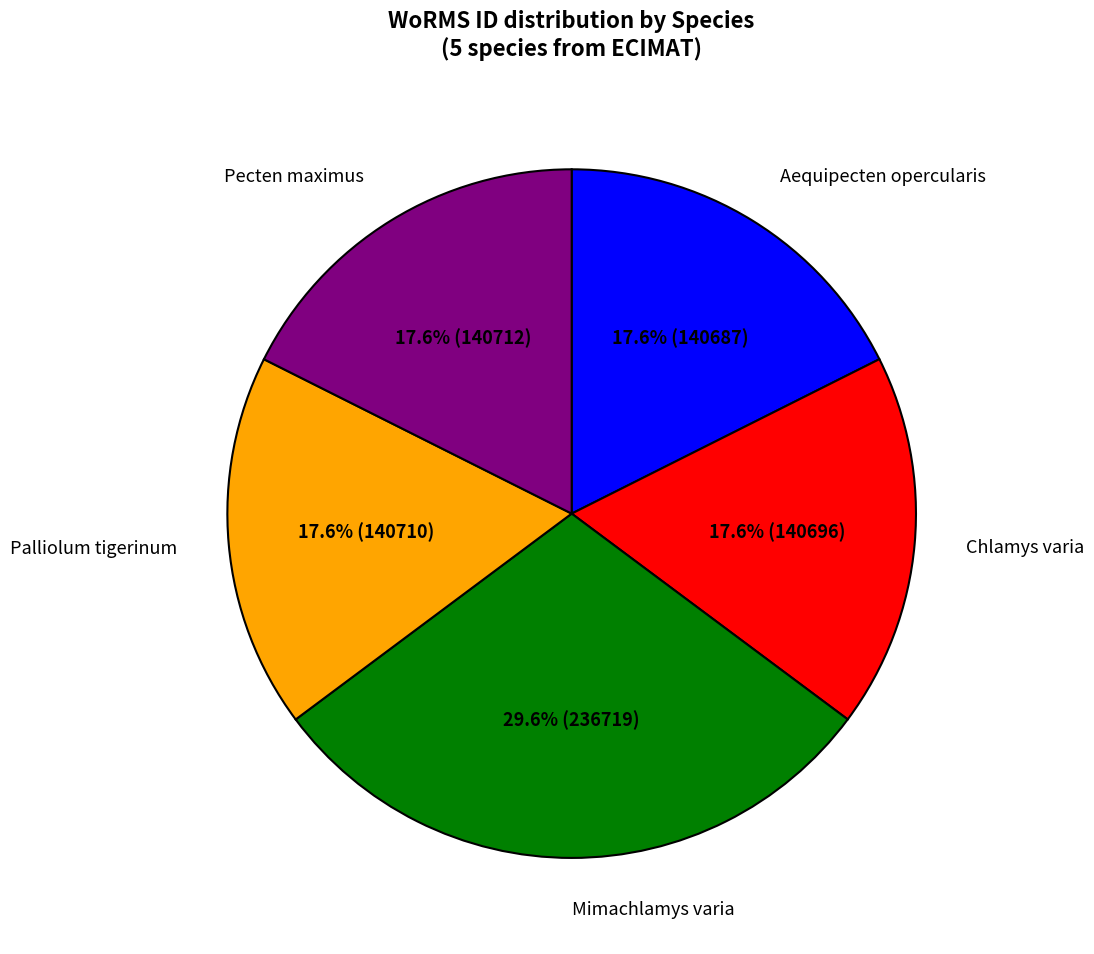

What is the largest slice in the pie chart?

Mimachlamys varia